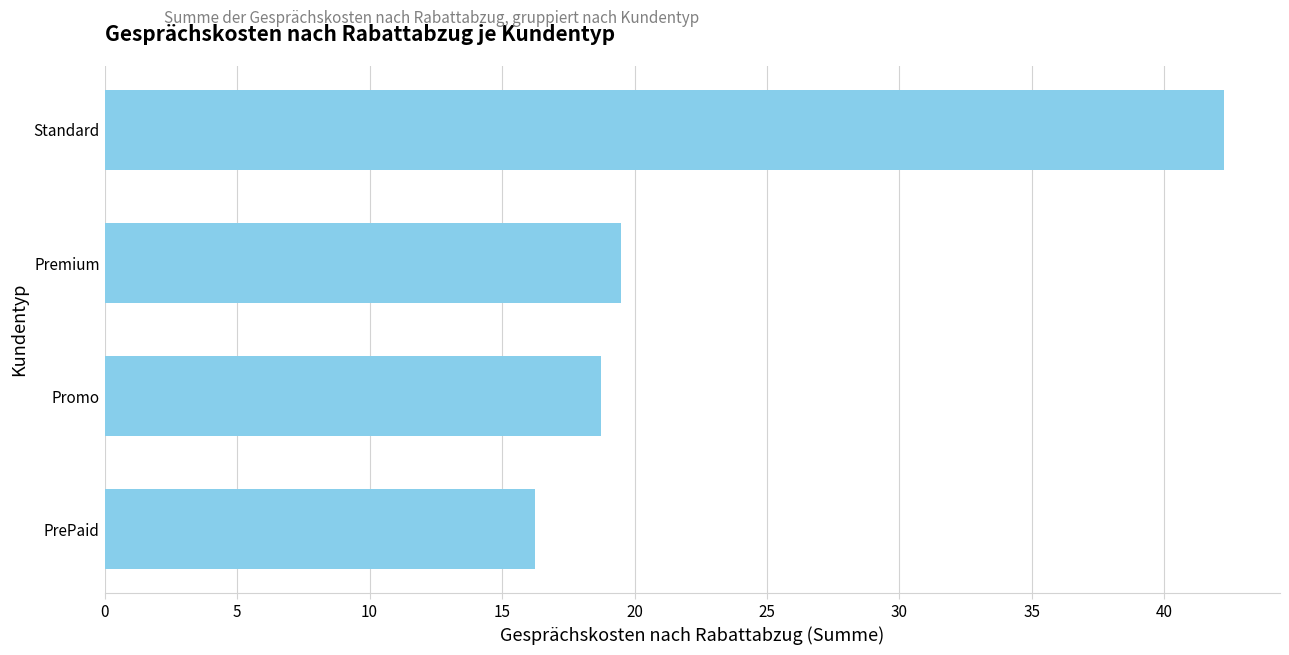

What is the approximate value at Promo?

18.8